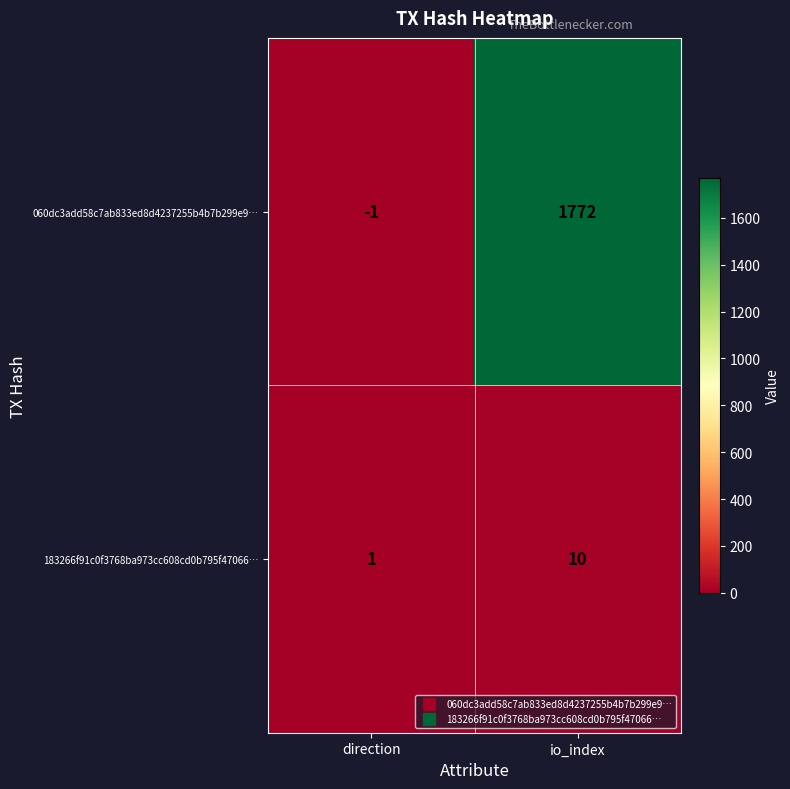

How many distinct data groups are displayed?

2